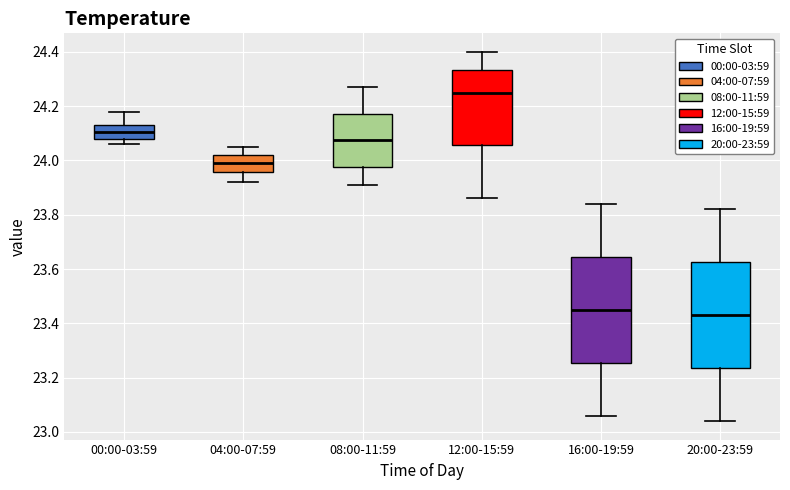

Where does the lower whisker of the box for 20:00-23:59 end on the y-axis? The values are not printed on the chart, so give them approximately, as read against the axis.

23.04